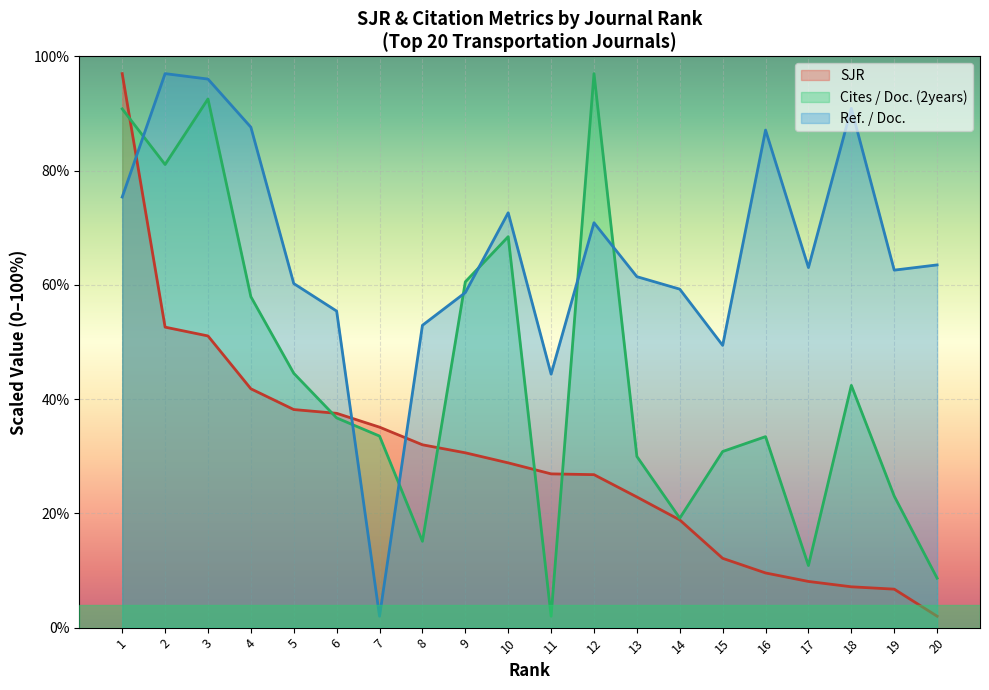

Reading left to right, extract all data points from this chart.

SJR: 97.0	52.6	51.1	41.8	38.2	37.5	35.1	32.0	30.6	28.8	26.9	26.8	22.9	18.9	12.1	9.6	8.1	7.1	6.7	2.0
Cites / Doc. (2years): 90.8	81.1	92.6	57.9	44.5	36.7	33.5	15.1	60.5	68.5	2.0	97.0	30.0	19.2	30.8	33.4	10.9	42.4	23.0	8.7
Ref. / Doc.: 75.4	97.0	96.0	87.6	60.2	55.4	2.0	52.9	58.7	72.6	44.4	70.9	61.4	59.3	49.4	87.1	63.0	90.9	62.6	63.5